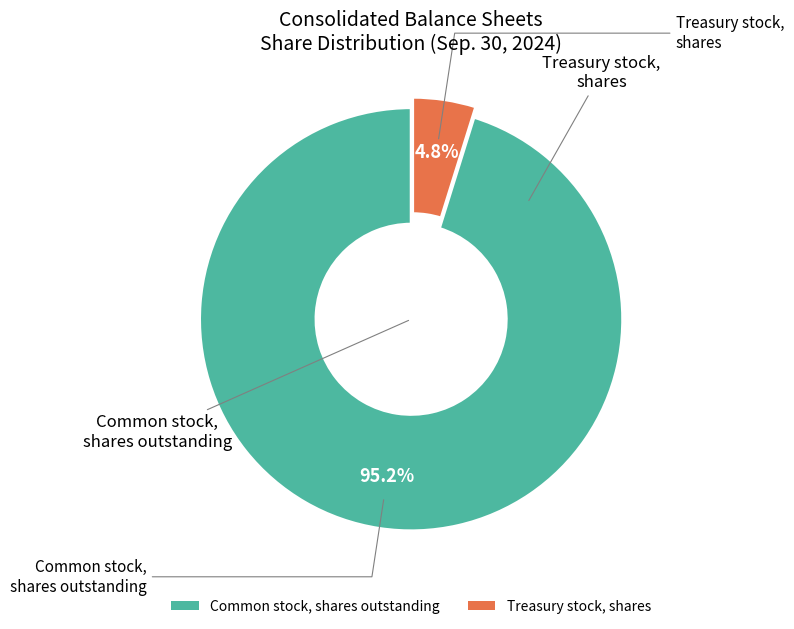

Between Common stock, shares outstanding and Treasury stock, shares, which is larger?

Common stock, shares outstanding